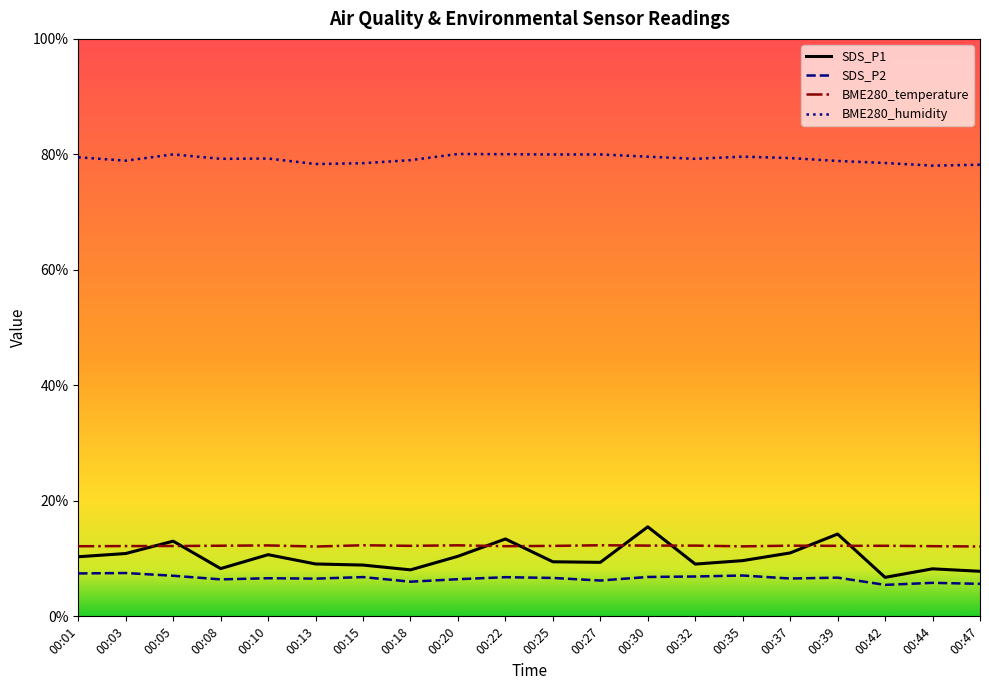

Rank the series at 00:39 from highest to lowest value.

BME280_humidity, SDS_P1, BME280_temperature, SDS_P2